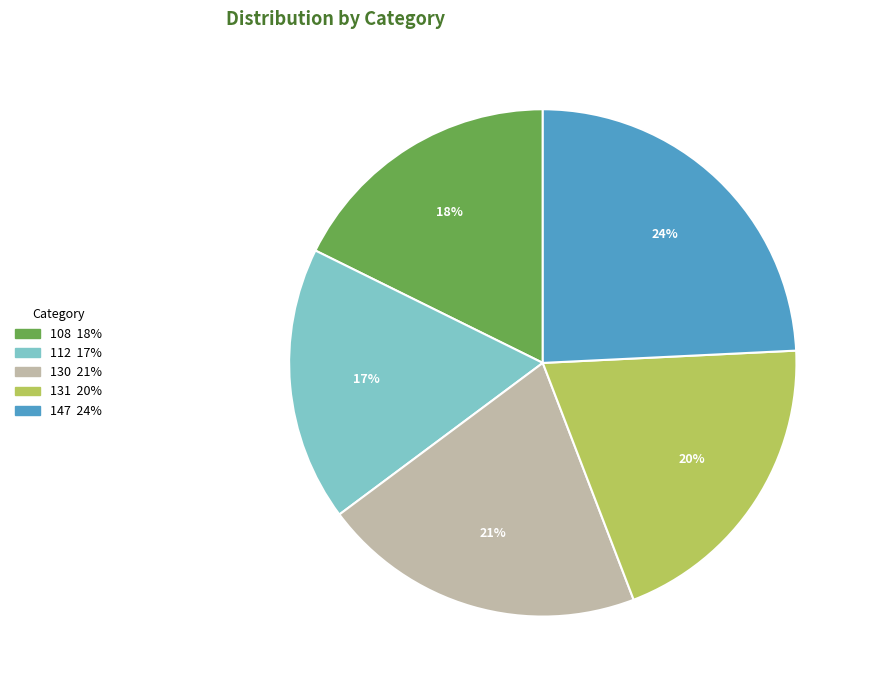

To the nearest percent, what is the difference between the largest and smallest slice percentages?

7%